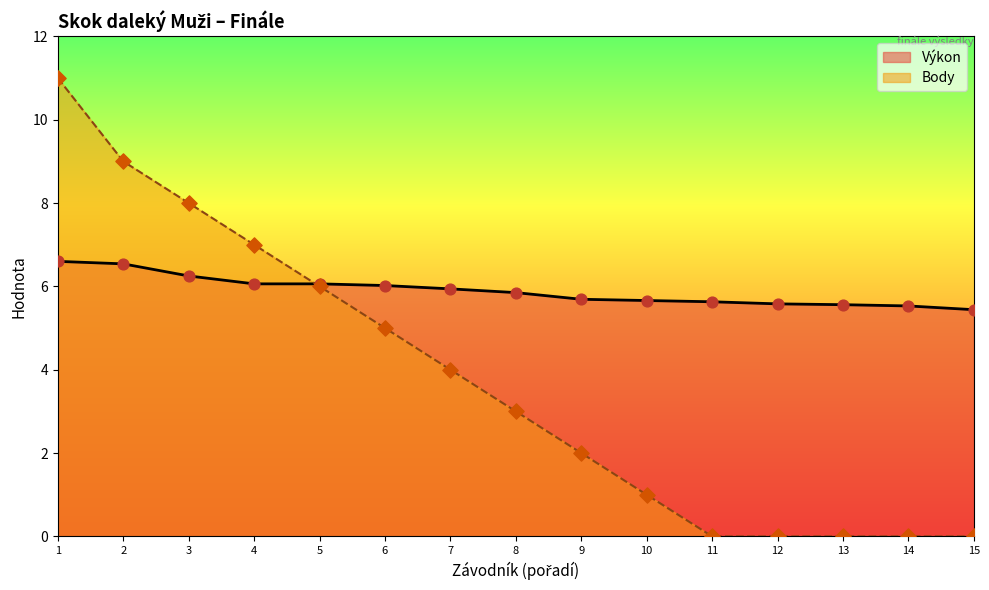

Is the value of Body at 4 greater than the value of Výkon at 14?

Yes